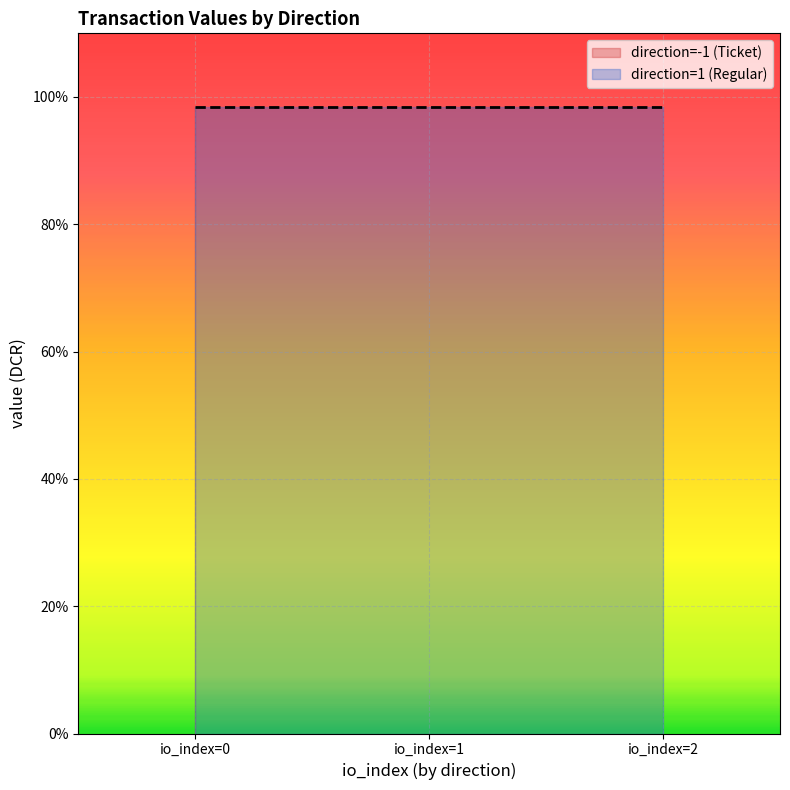

Is it true that io_index equals 0.7 at 1_0?

False